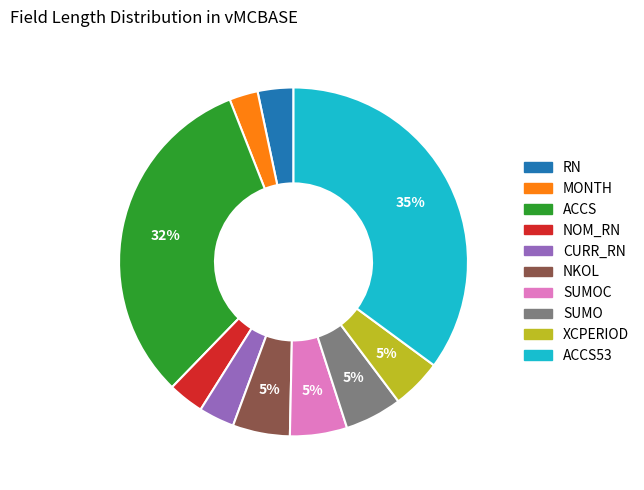

To the nearest percent, what is the average slice percentage?

10%